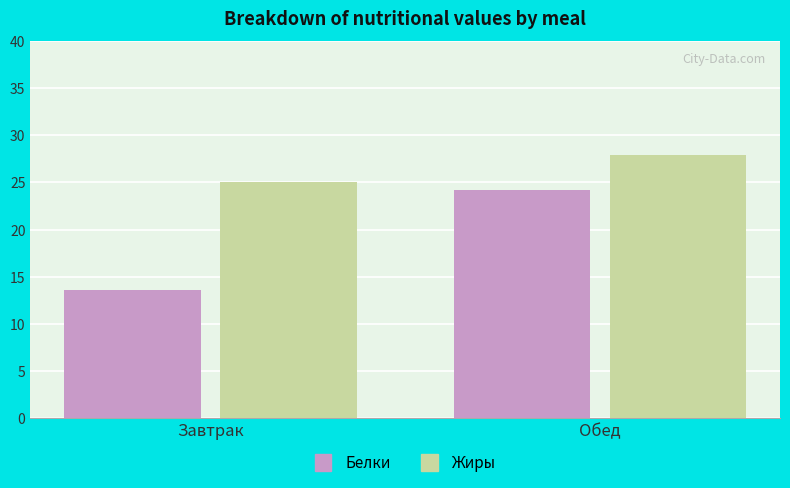

Reading right to left, extract all data points from this chart.

Белки: Обед=24.2	Завтрак=13.6
Жиры: Обед=27.9	Завтрак=25.0